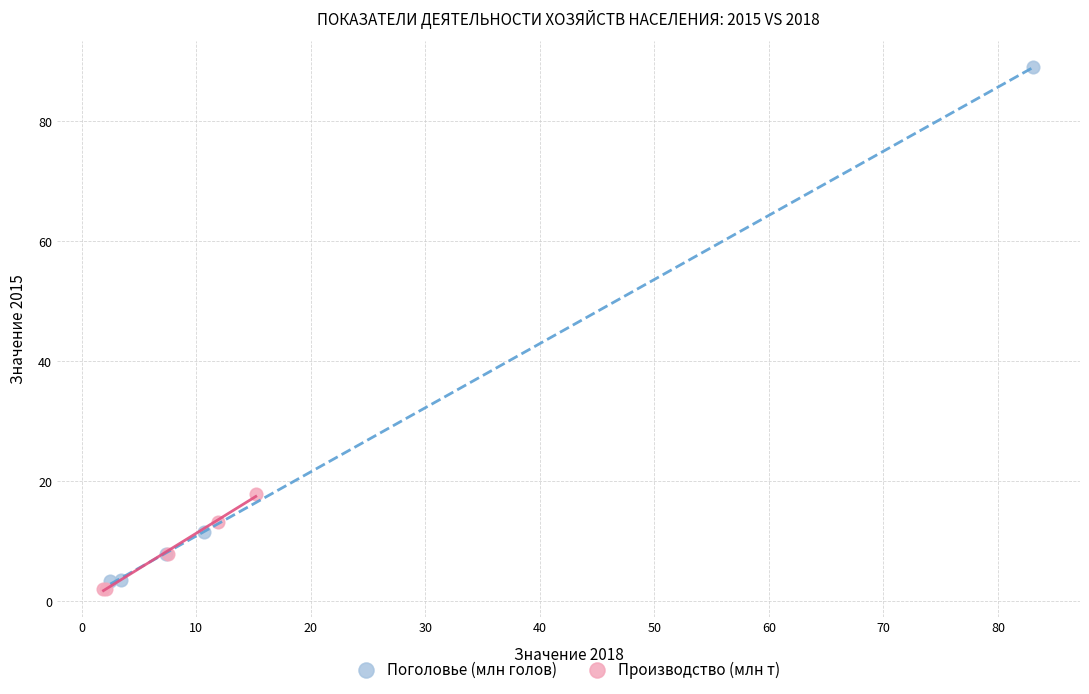

Which series has the largest Y range (max minus min)?

Поголовье (млн голов)